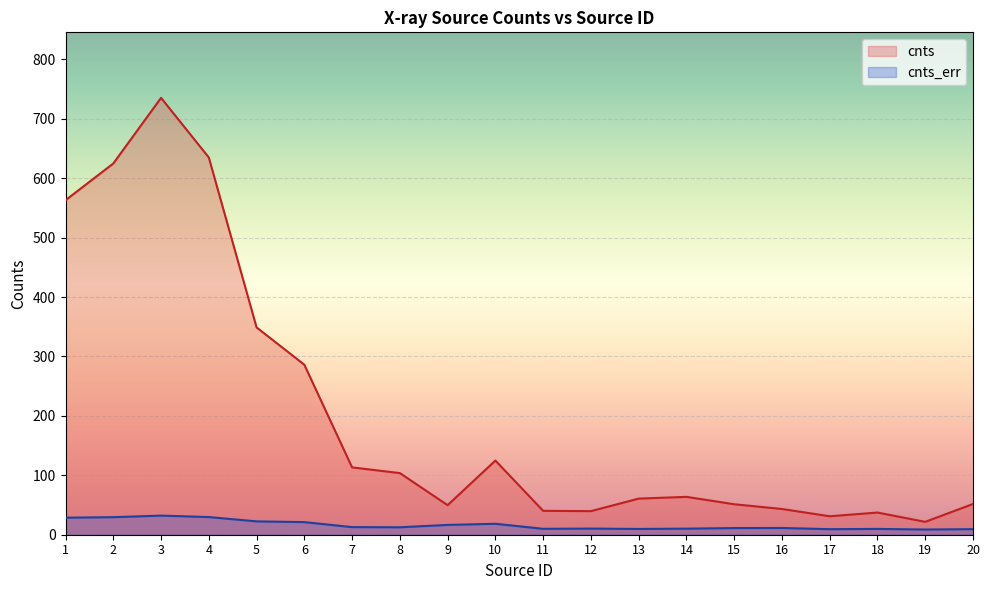

The value of cnts at 17 is 31.1. True or false?

True